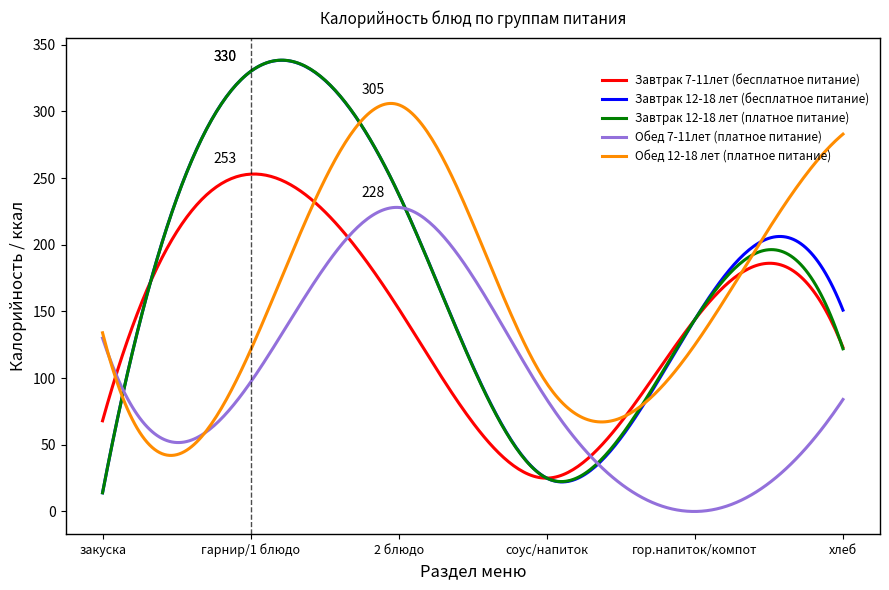

What is the maximum value for Обед 7-11лет (платное питание)?

228.0